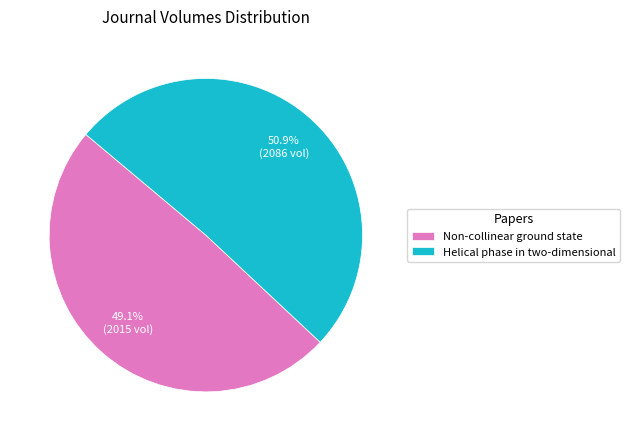

To the nearest percent, what portion does Non-collinear ground state represent?

49%